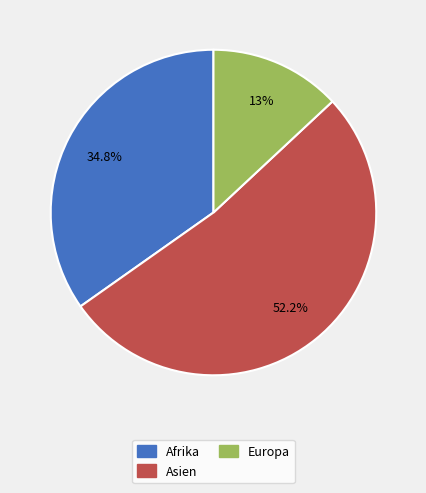

Which has a higher value, Afrika or Europa?

Afrika